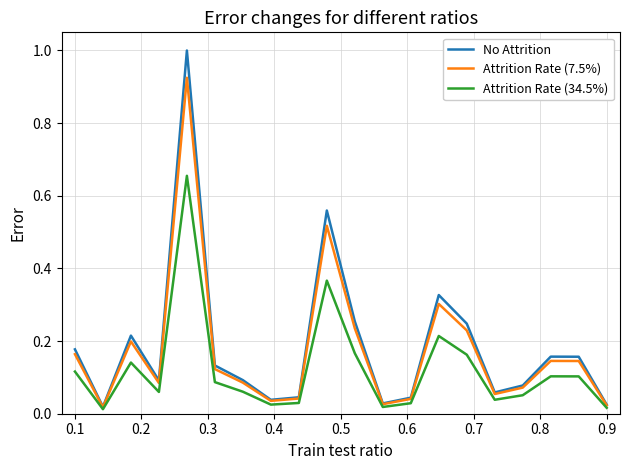

Rank the series by their maximum value, from lowest to highest.

Attrition Rate (34.5%), Attrition Rate (7.5%), No Attrition